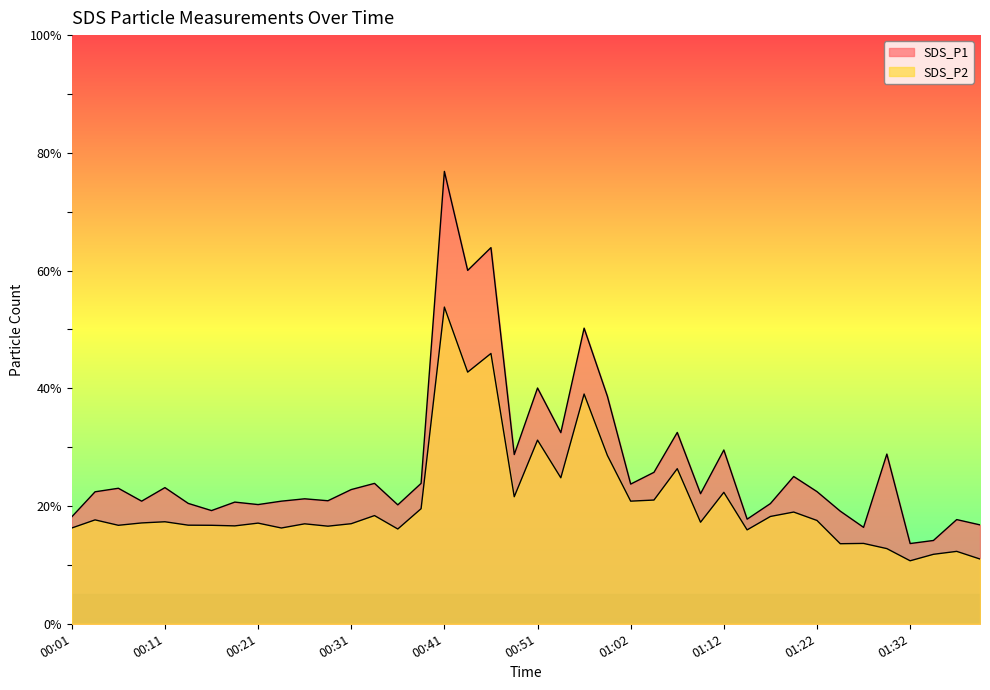

What are all the series names shown in the legend?

SDS_P1, SDS_P2